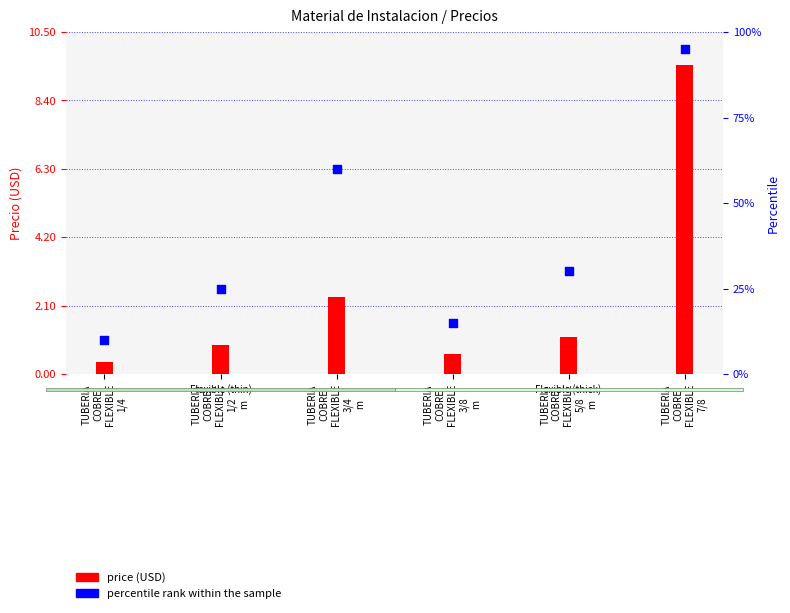

Which series reaches the maximum Y coordinate?

percentile rank within the sample